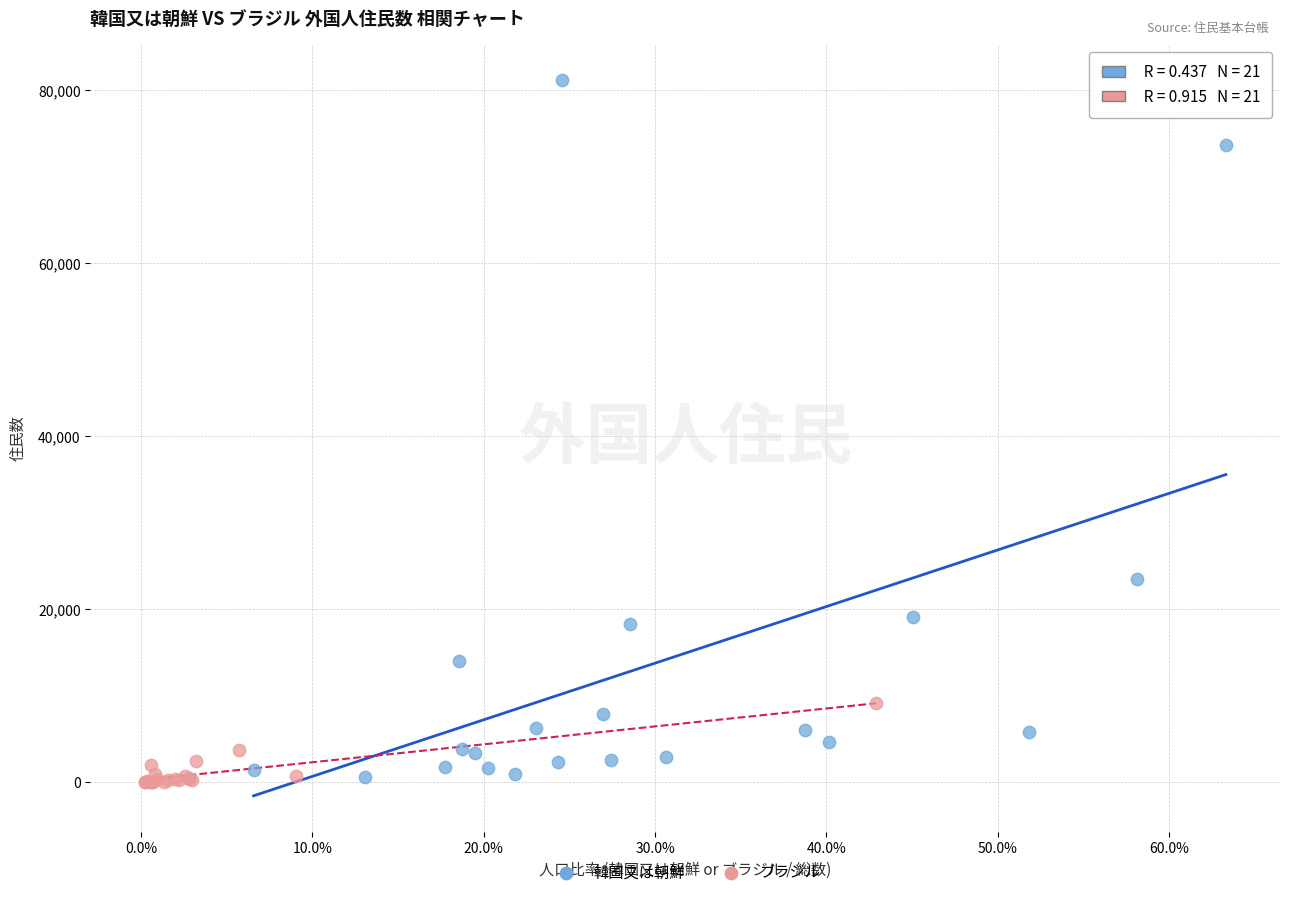

Which series reaches the maximum Y coordinate?

韓国又は朝鮮